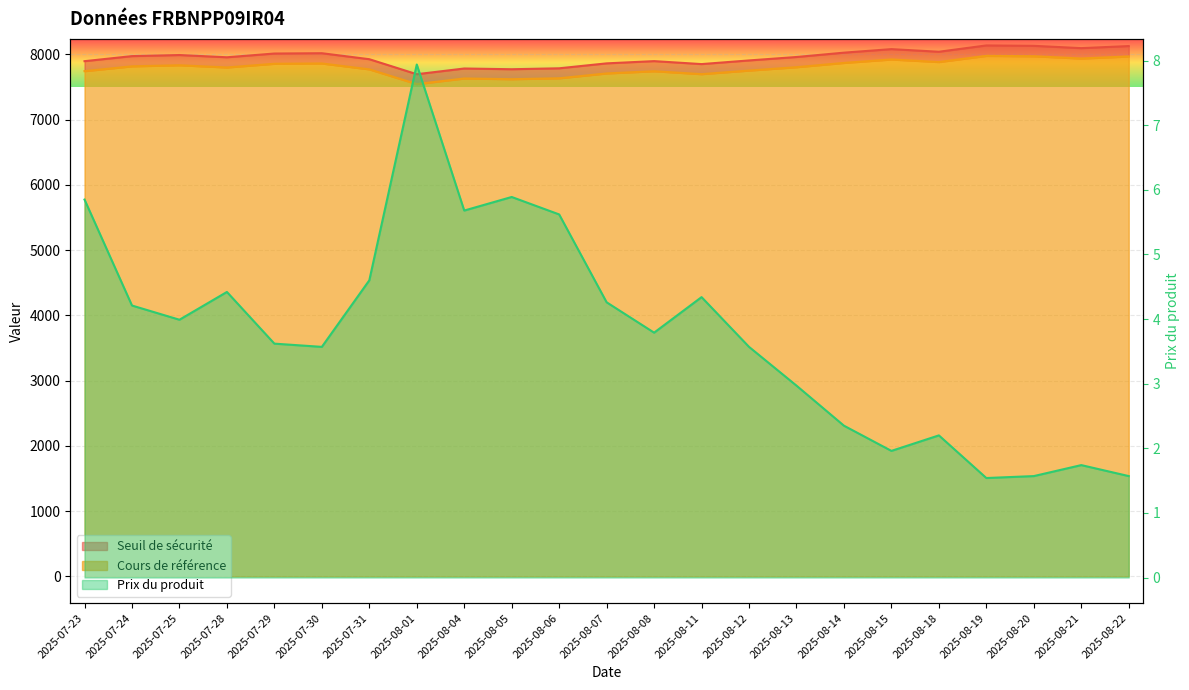

How many values in the Seuil de sécurité series are below 7961?

11